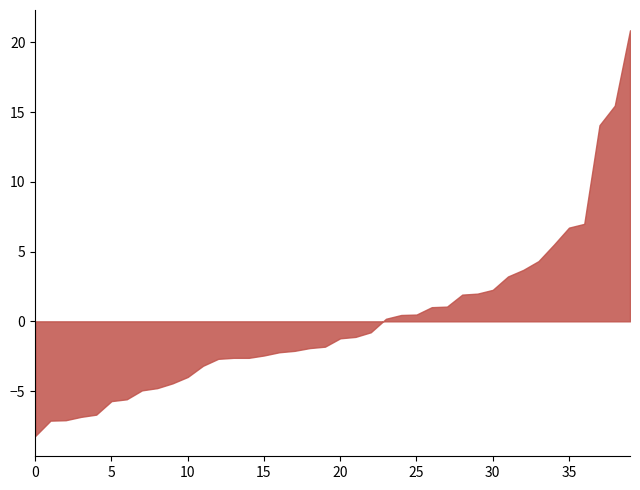

At which category does the data reach its first local peak?

6